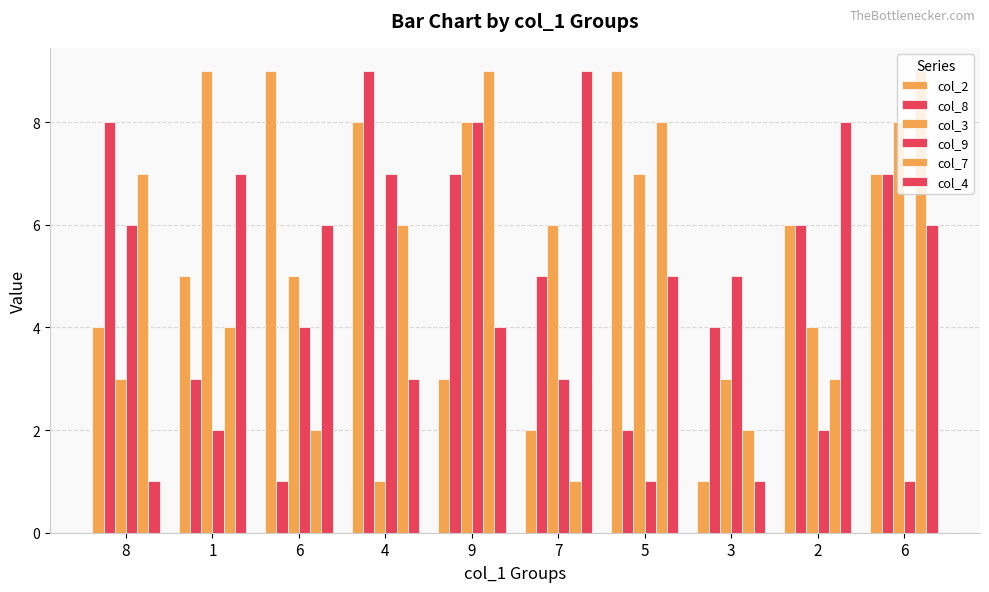

What is the difference between the highest and lowest values at 9?

6